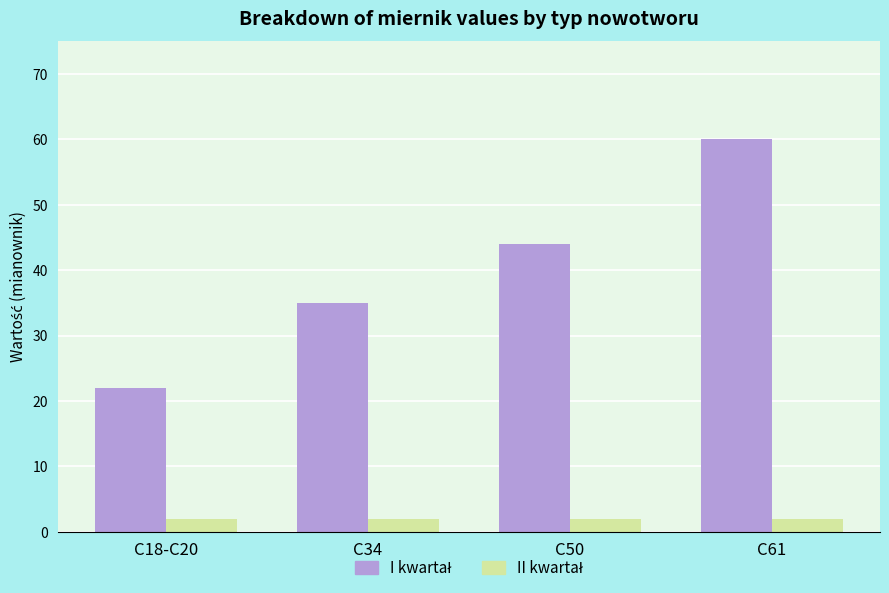

What is the label of the 3rd bar from the left?

C50